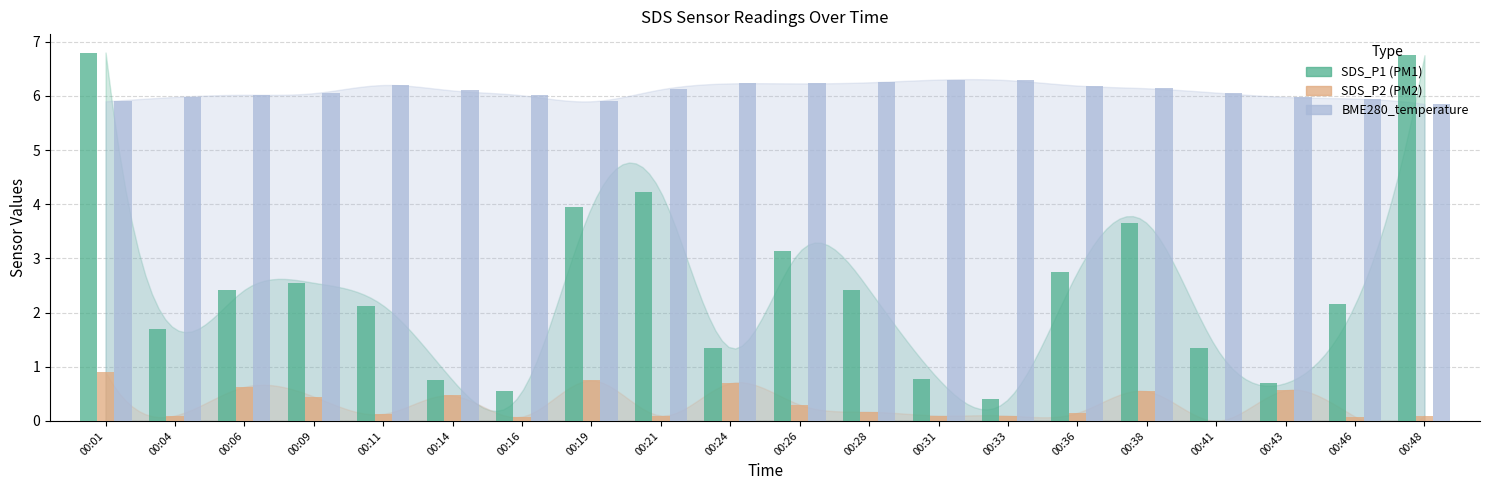

What is the greatest value displayed?

6.8